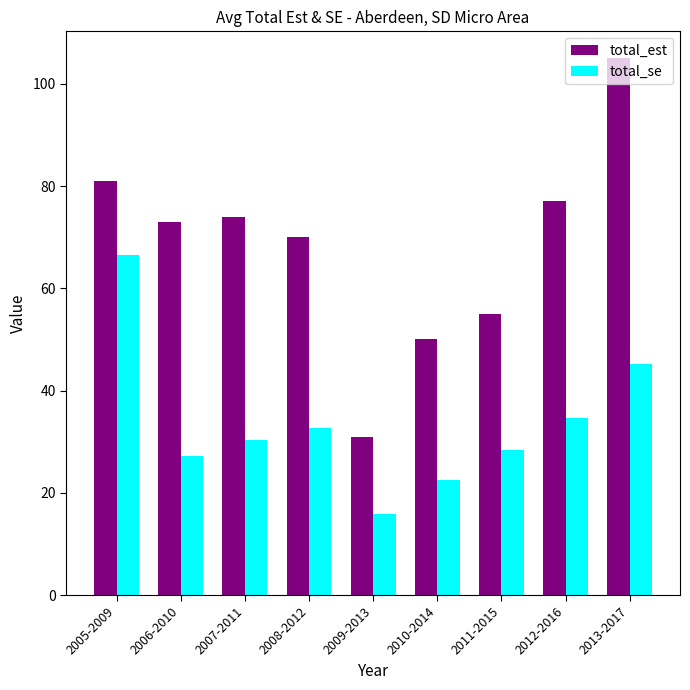

Rank the series by their average value, from lowest to highest.

total_se, total_est